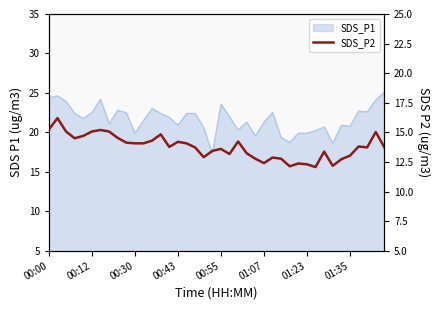

How many interior local valleys (lower than both neighbors) does the data have?

9